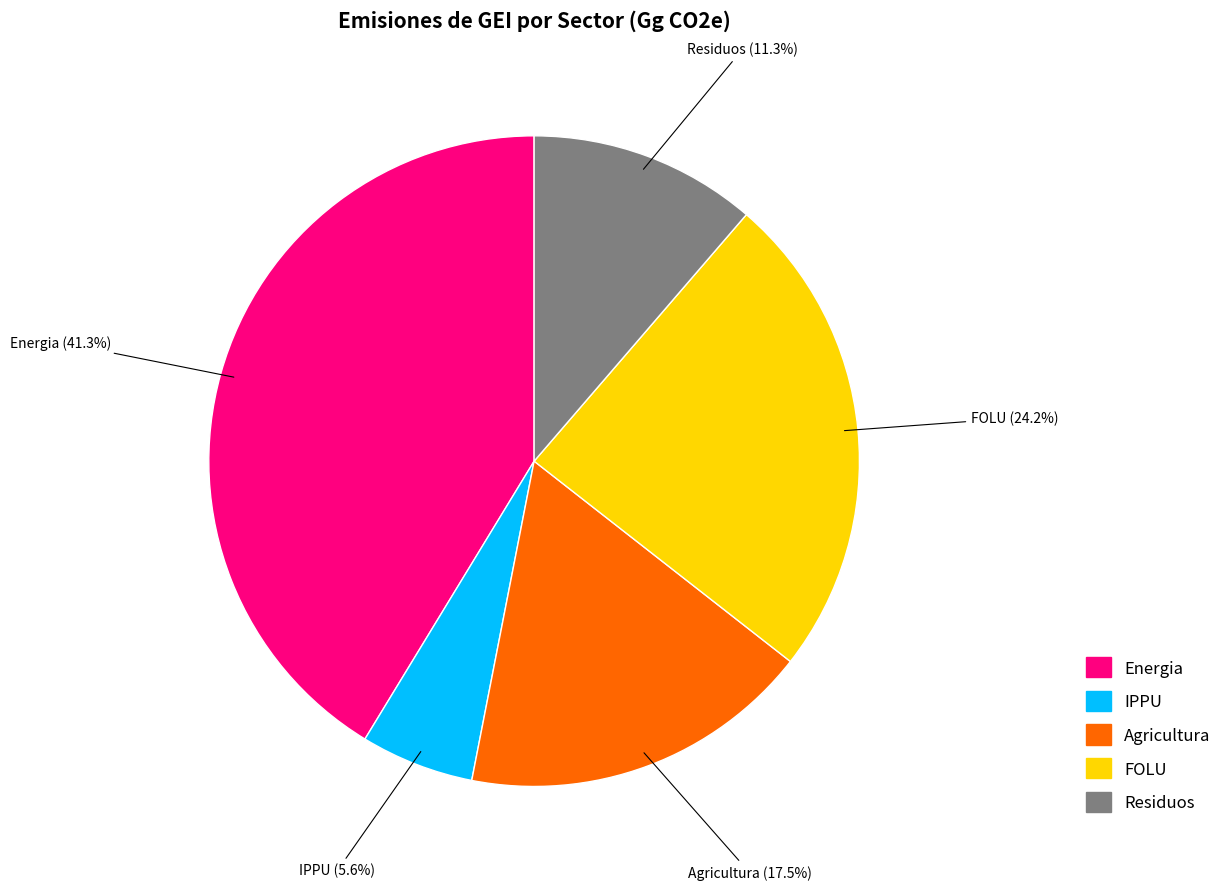

Is it true that IPPU is 11% of the pie?

False